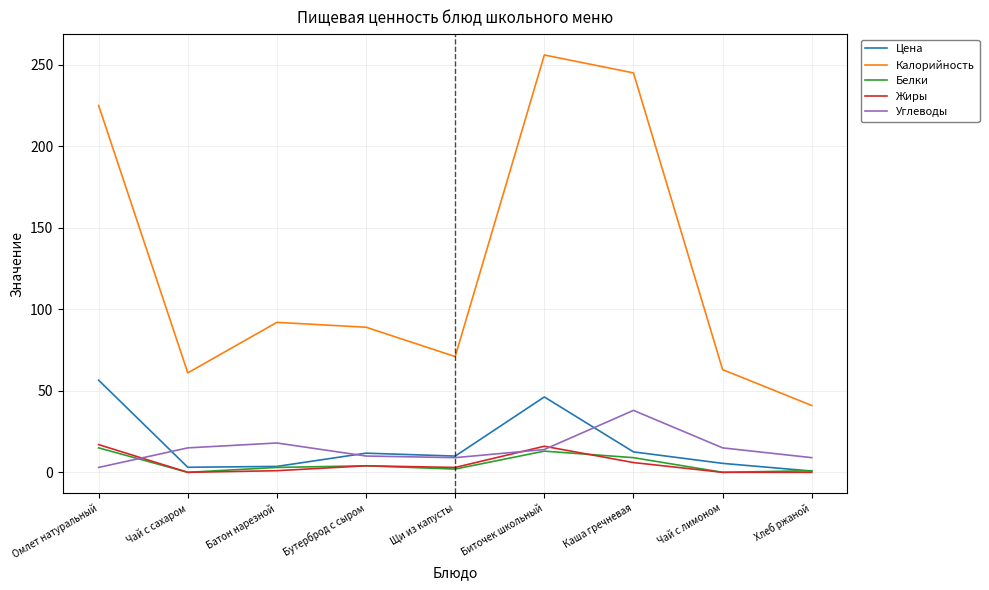

What is the sum of the Белки values at Хлеб ржаной and Омлет натуральный?

16.0